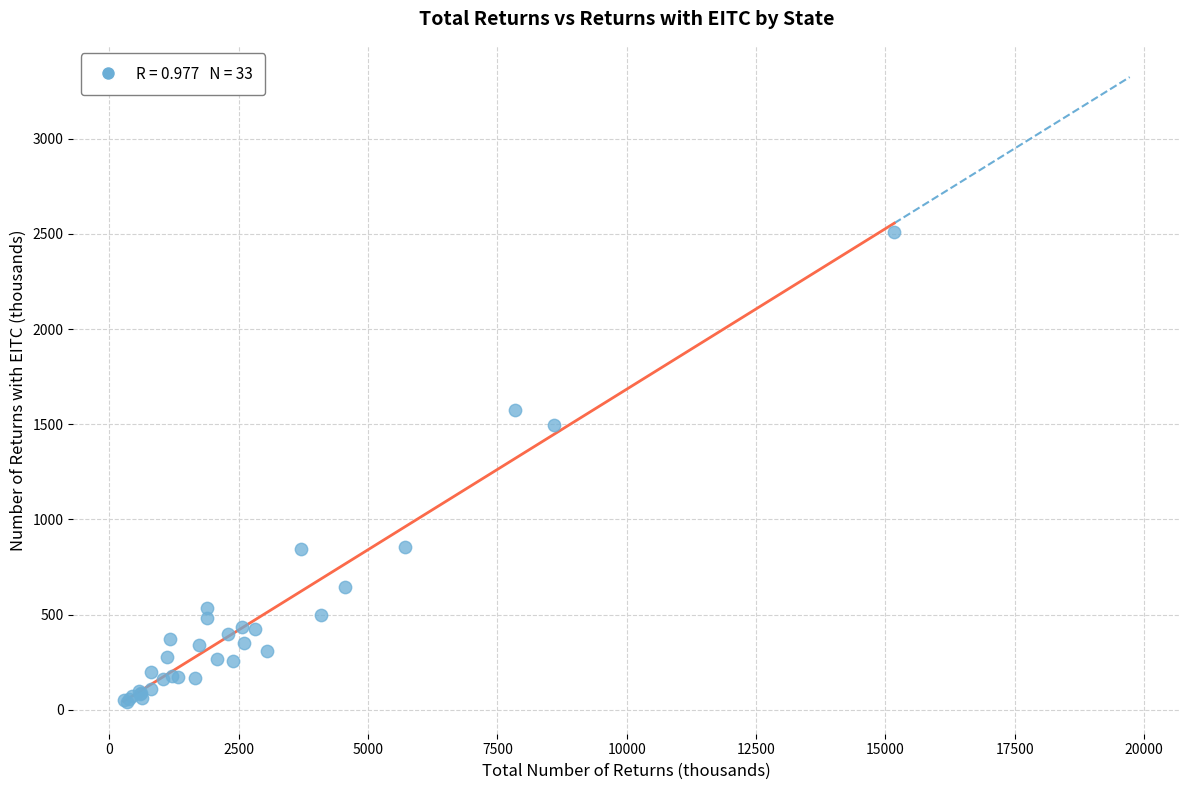

What Y value in the scatter plot is closest to 1274?

1496.7